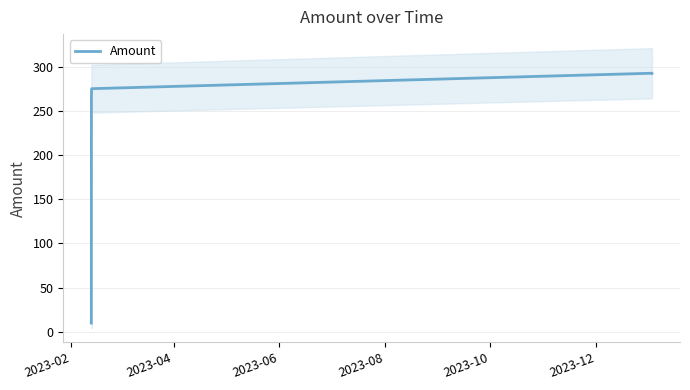

What is the lowest value of the Amount series?

10.0